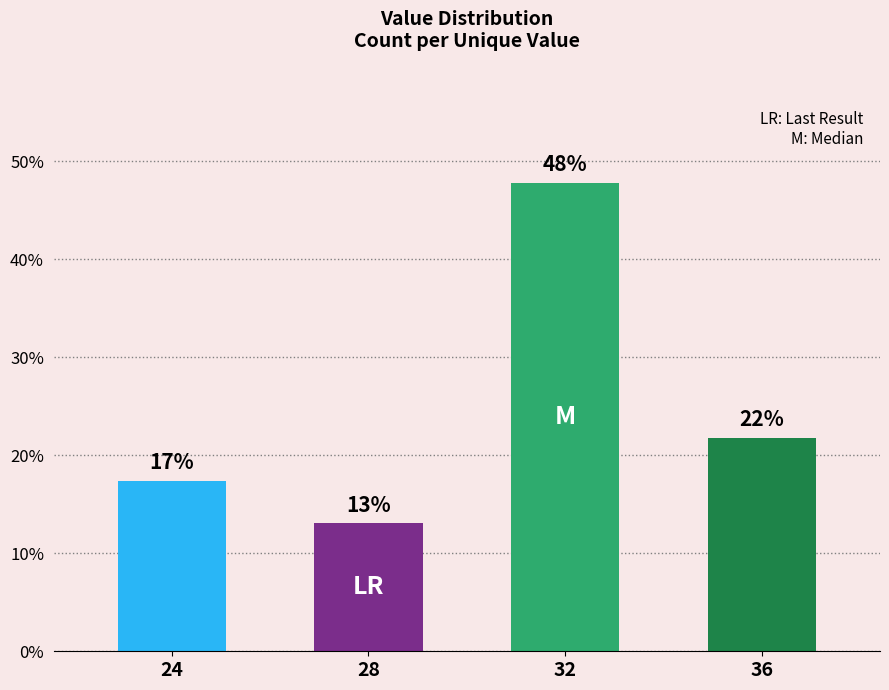

What is the value of the 2nd bar from the left?

13.0